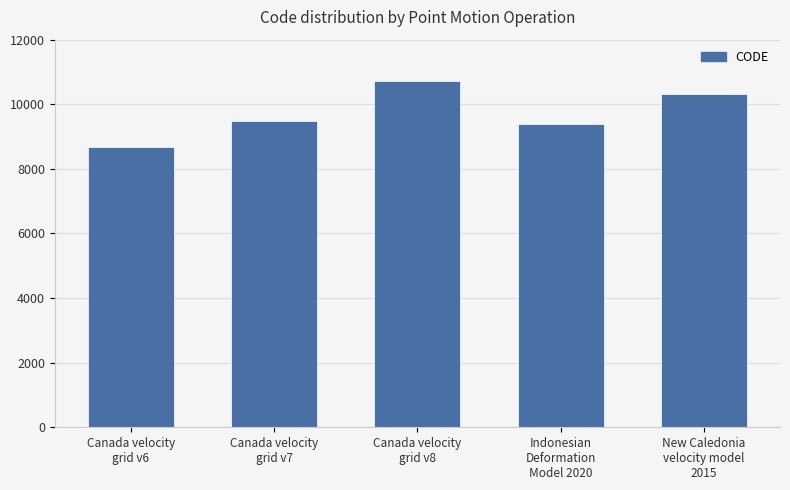

Where is the data nearest to the value 9691?

Canada velocity
grid v7